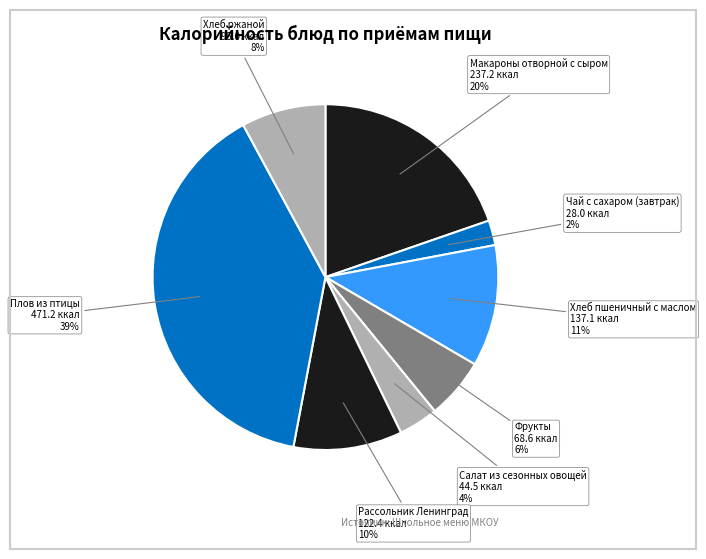

How many segments does this pie chart have?

8